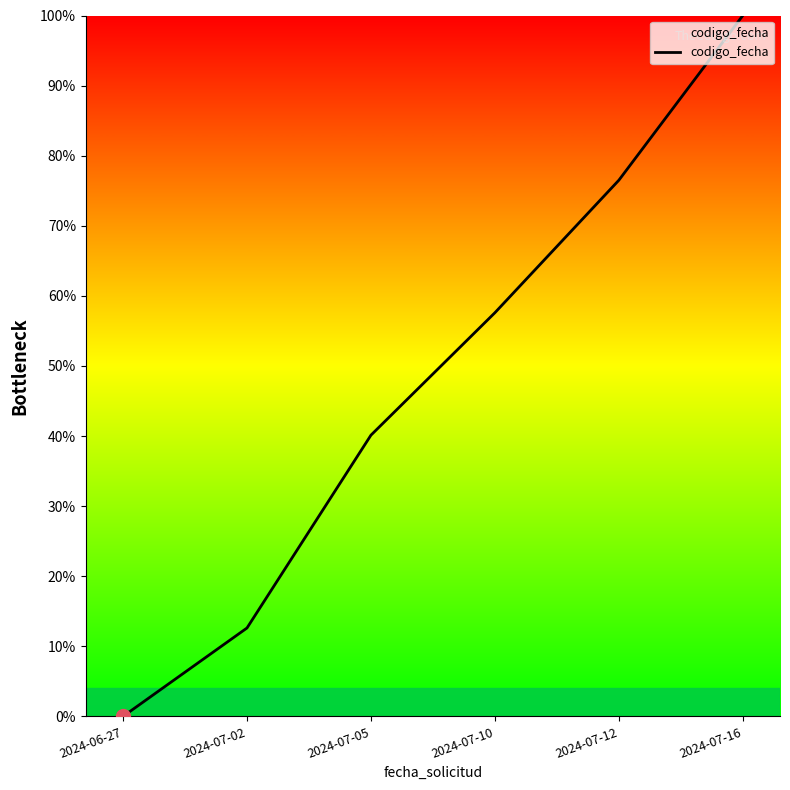

Reading left to right, extract all data points from this chart.

0.0	12.6	40.1	57.6	76.5	100.0